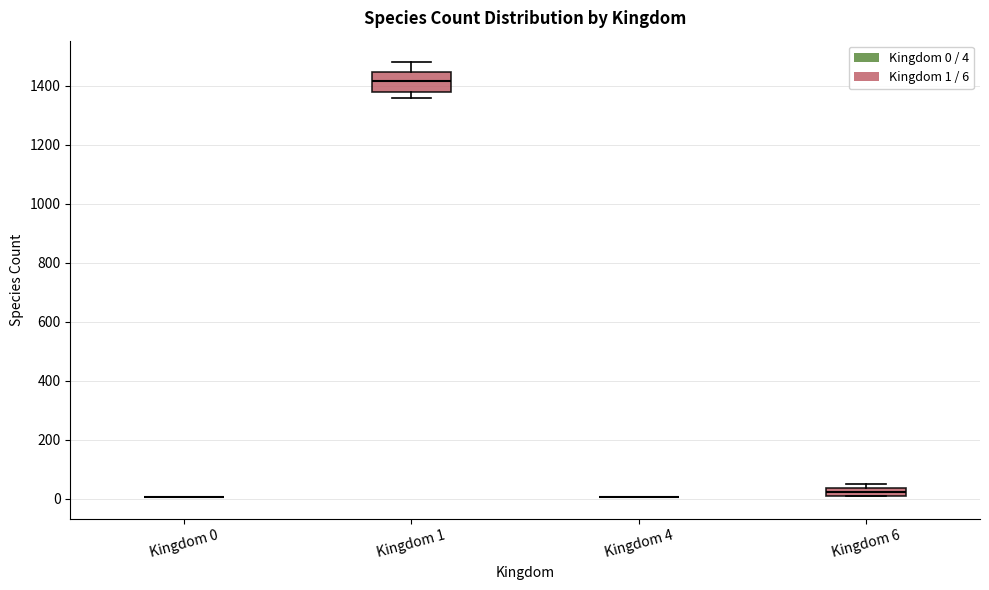

Comparing the boxes themselves (not the whiskers), which one is the tallest?

Kingdom 1